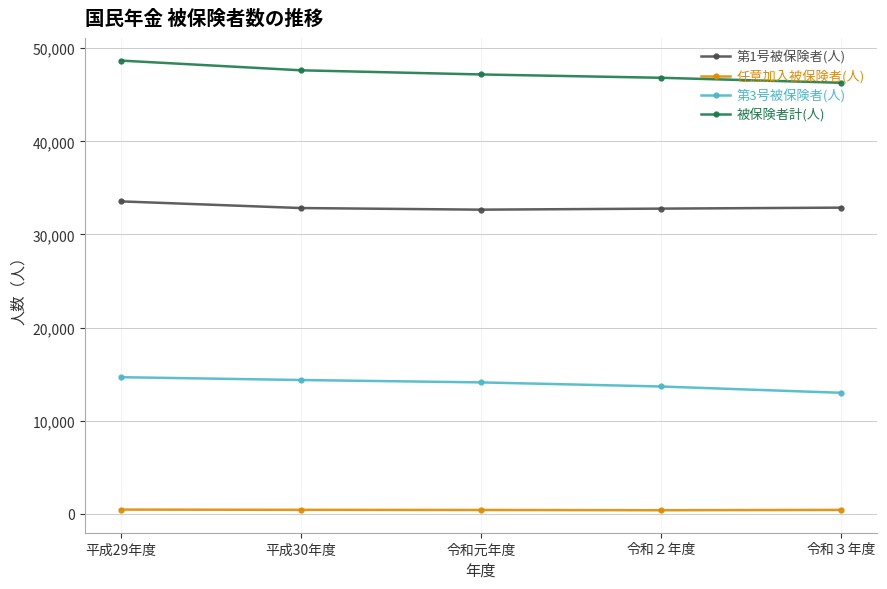

Rank the series at 平成30年度 from highest to lowest value.

被保険者計(人), 第1号被保険者(人), 第3号被保険者(人), 任意加入被保険者(人)